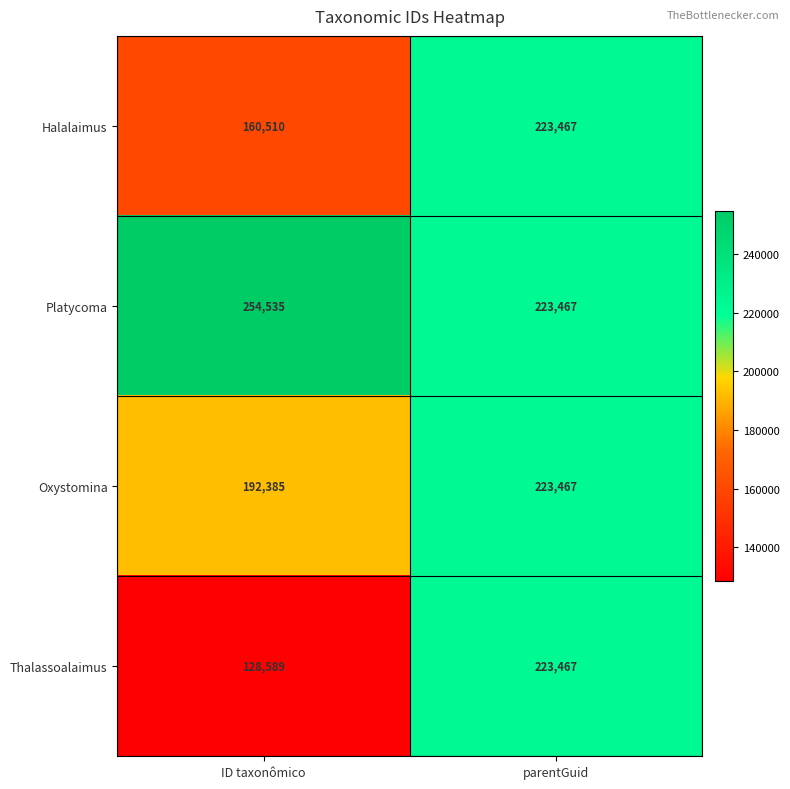

Rank the series by their average value, from lowest to highest.

Thalassoalaimus, Halalaimus, Oxystomina, Platycoma